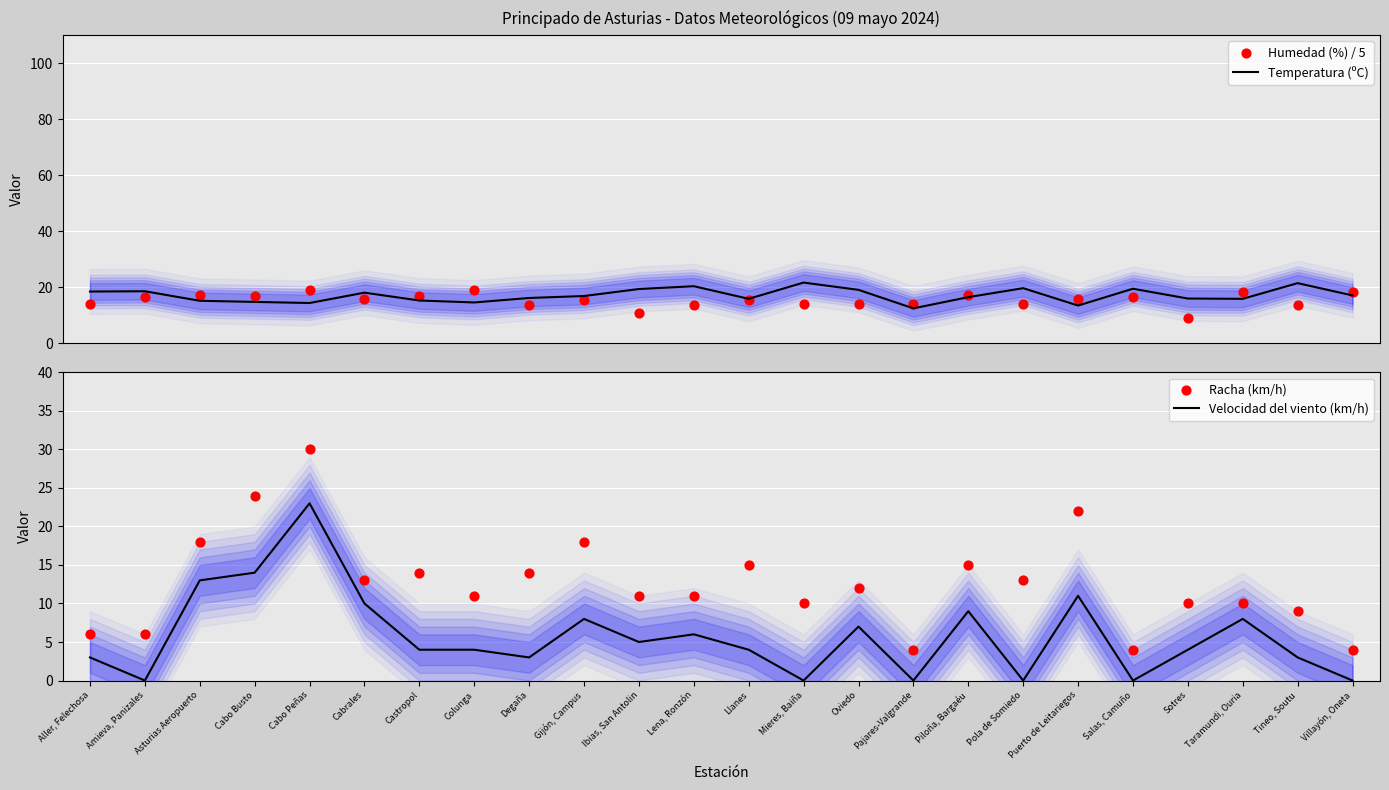

Which series has the largest total across all categories?

Temperatura (ºC)